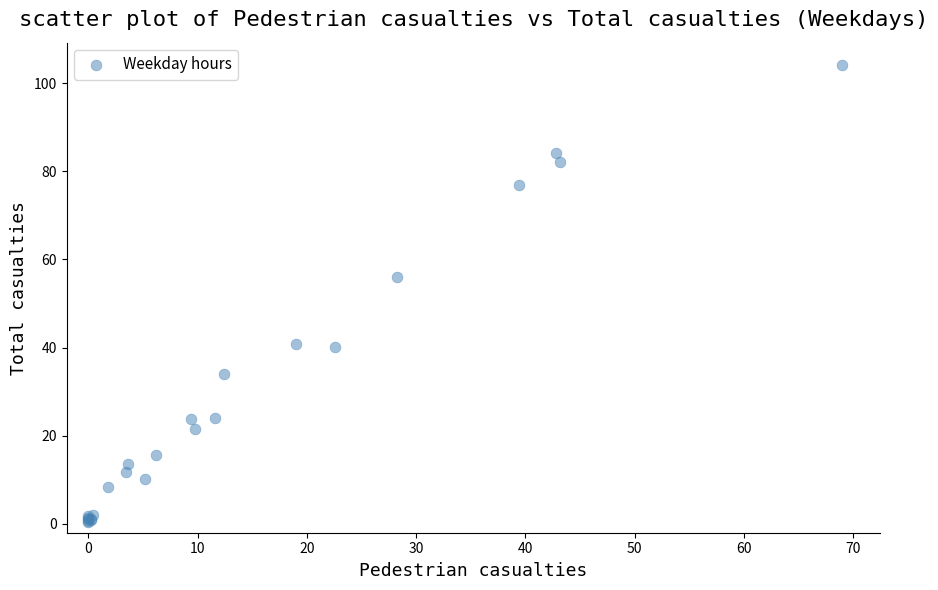

What Y value in the scatter plot is closest to 52?

56.0